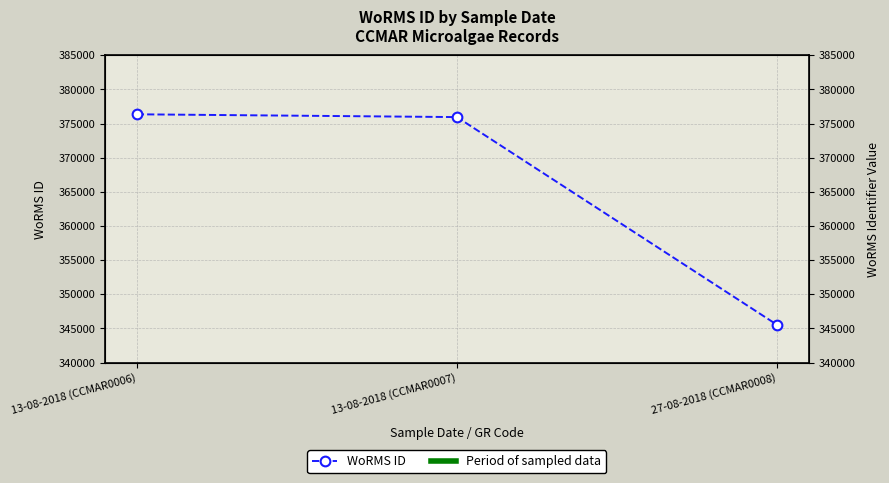

What is the difference between the maximum and minimum values?

30831